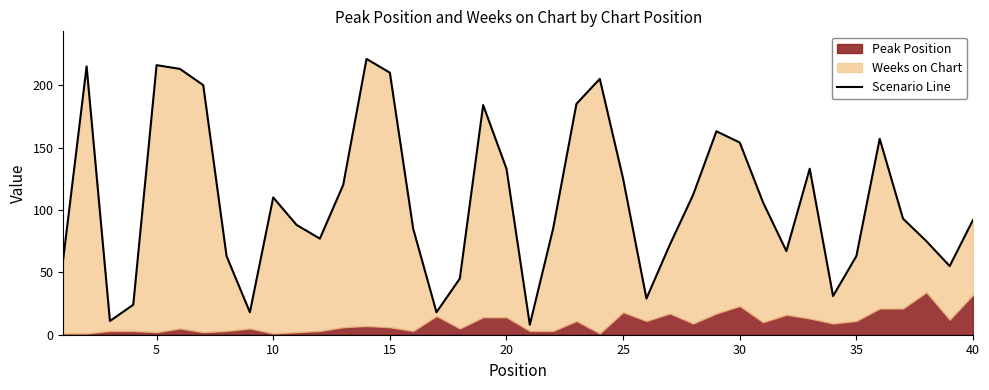

Does the chart have visible grid lines?

No